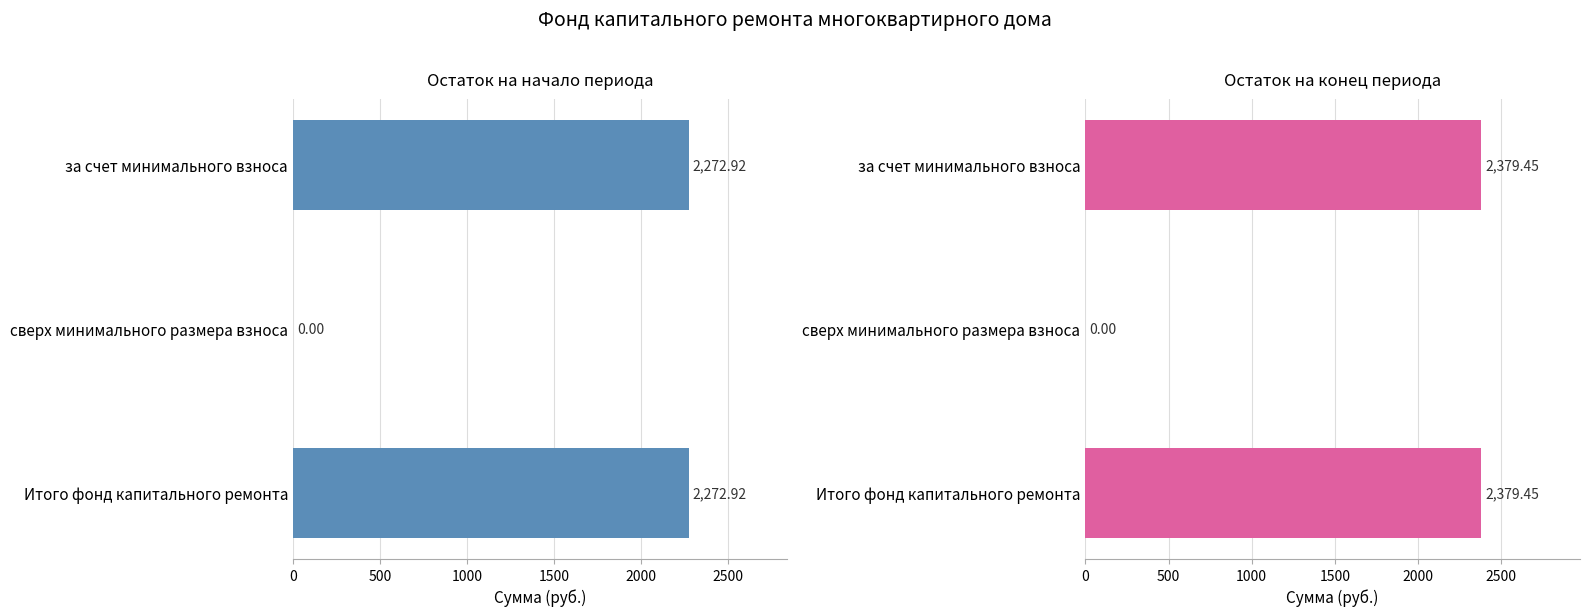

At за счет минимального взноса, list the series in order from smallest to largest.

Остаток на начало периода, Остаток на конец периода